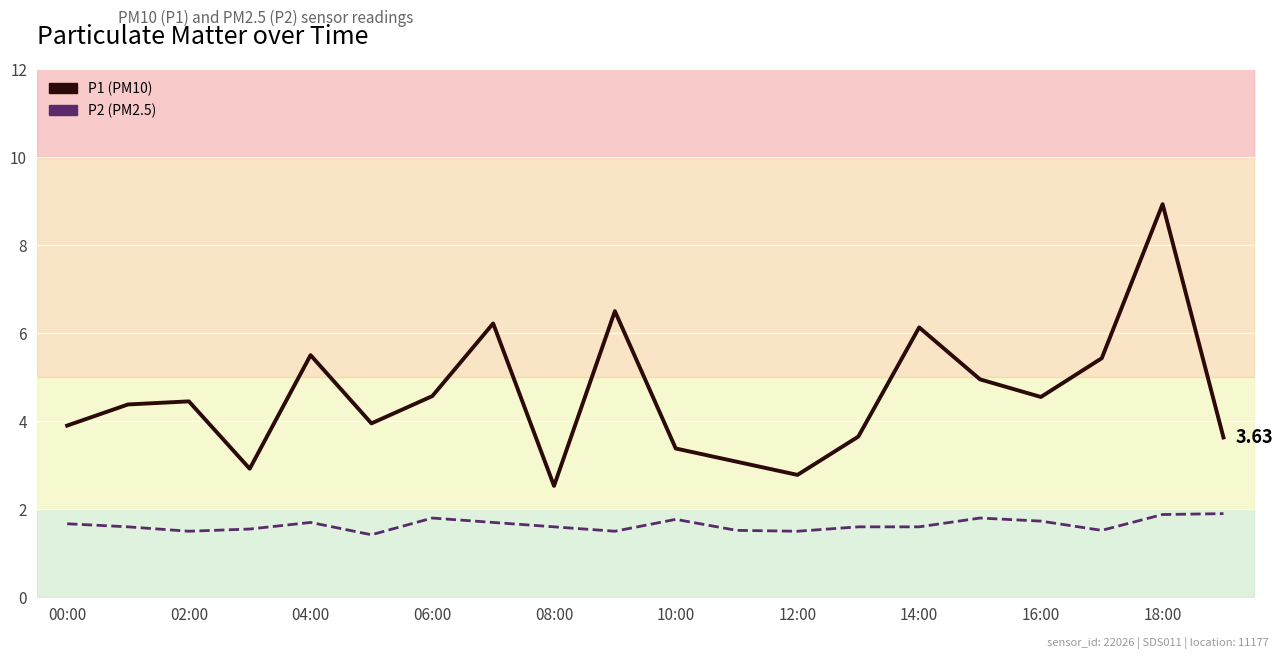

What is the approximate value of P2 at 15?

1.8